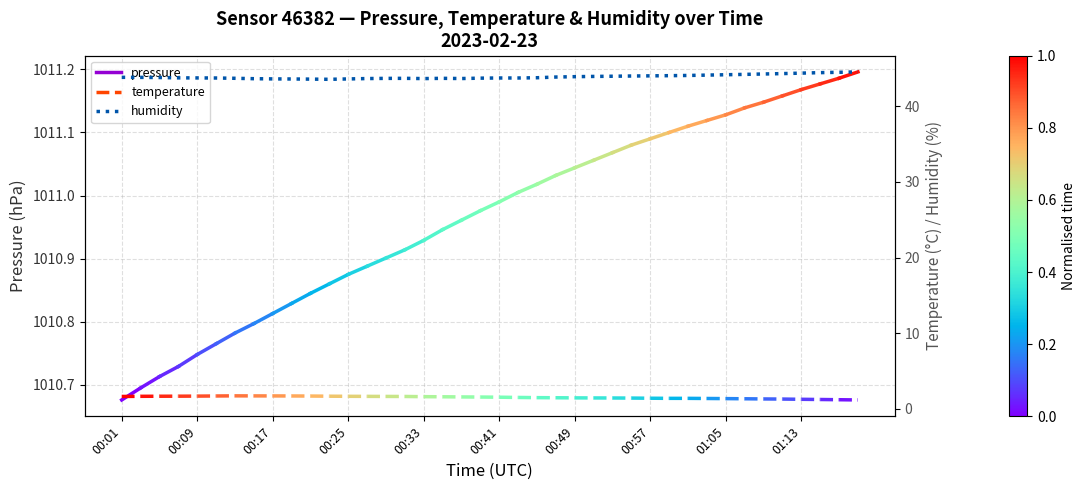

Reading left to right, what are all the values shown in this chart?

43.8	43.8	43.8	43.8	43.8	43.7	43.7	43.7	43.6	43.6	43.6	43.6	43.6	43.7	43.7	43.7	43.7	43.7	43.7	43.7	43.8	43.8	43.8	43.9	43.9	44.0	44.0	44.0	44.0	44.1	44.1	44.1	44.2	44.2	44.3	44.3	44.4	44.5	44.5	44.6